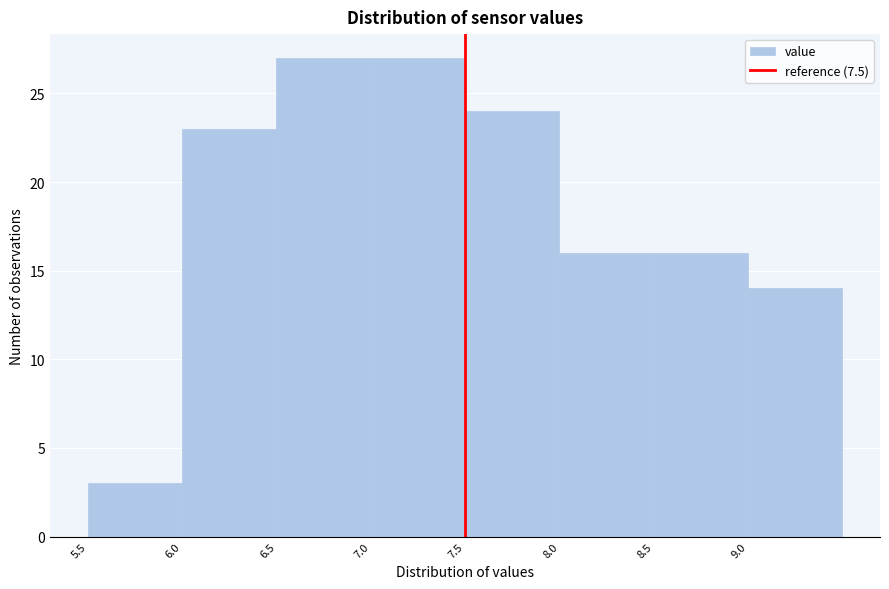

What is the height of the bar covering 6.5 to 7.0 on the x-axis? The values are not printed on the chart, so give them approximately, as read against the axis.

27